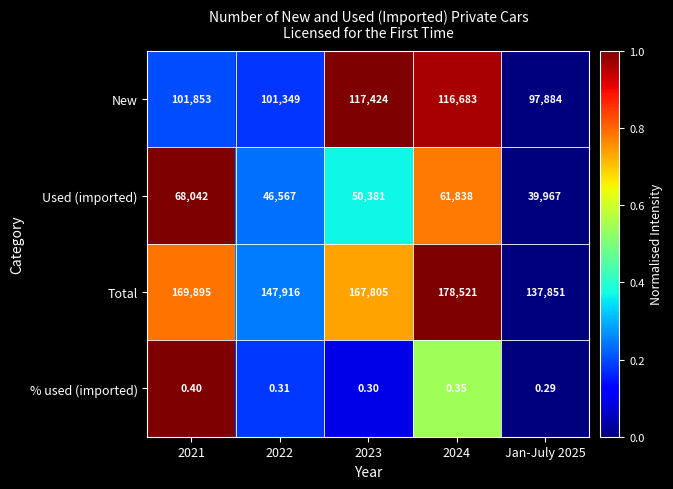

Which series changed the most between 2022 and 2024?

Total